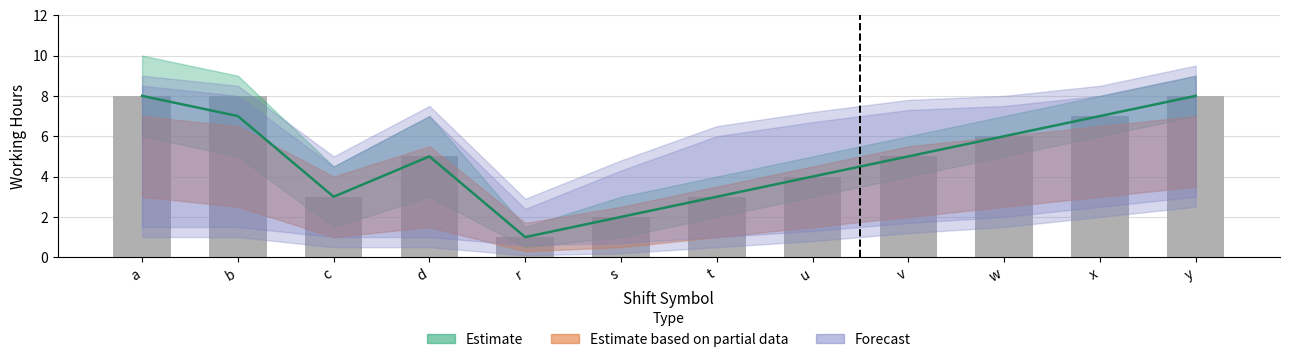

How many bars are there in total?

12